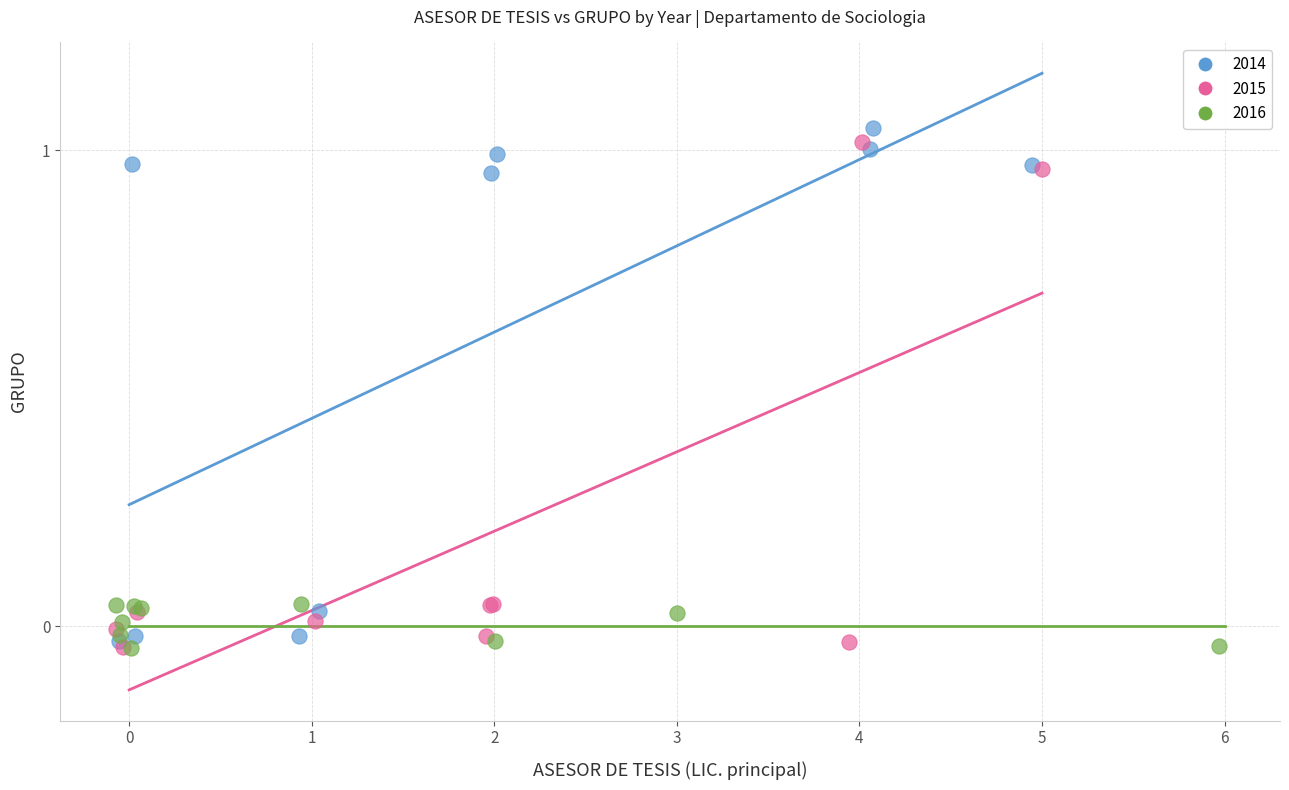

Which series has the largest Y range (max minus min)?

2014